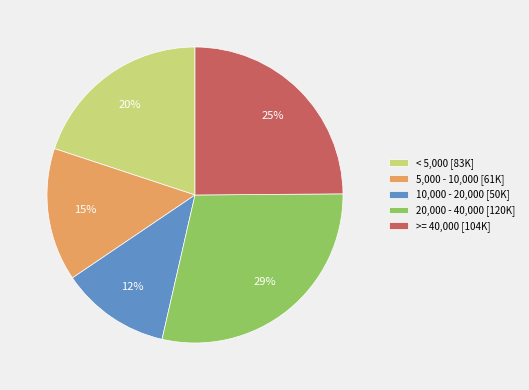

Between 5,000 - 10,000 [61K] and < 5,000 [83K], which is larger?

< 5,000 [83K]